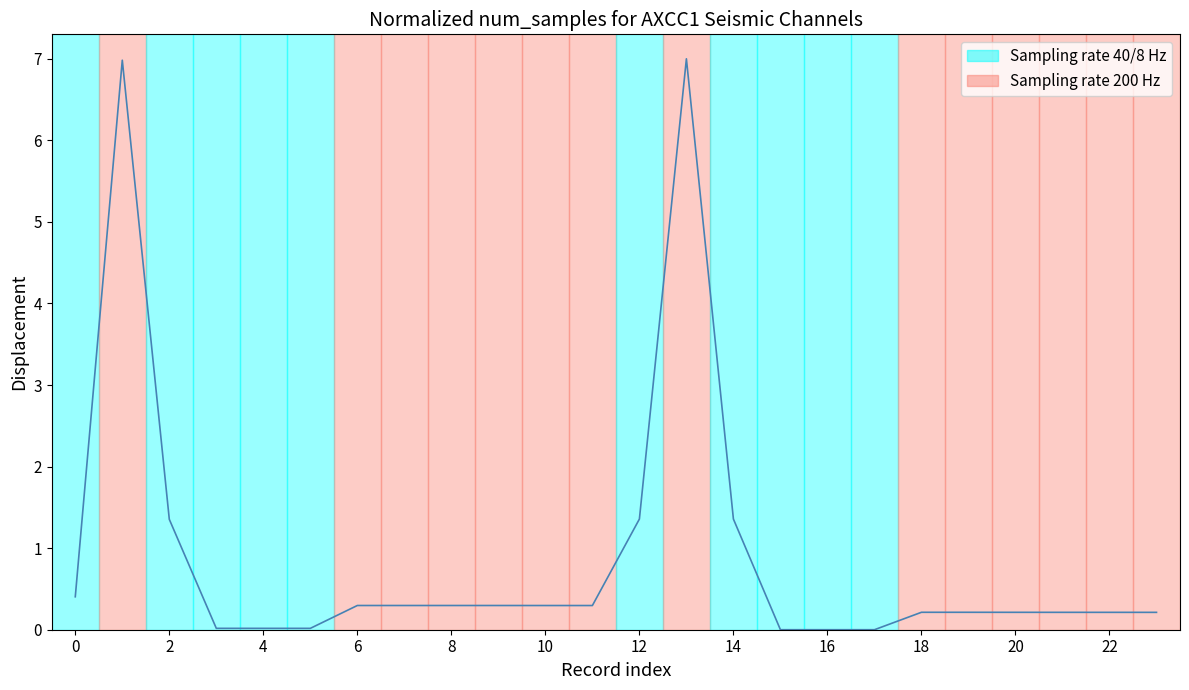

What is the difference between the maximum and minimum values?

7.0